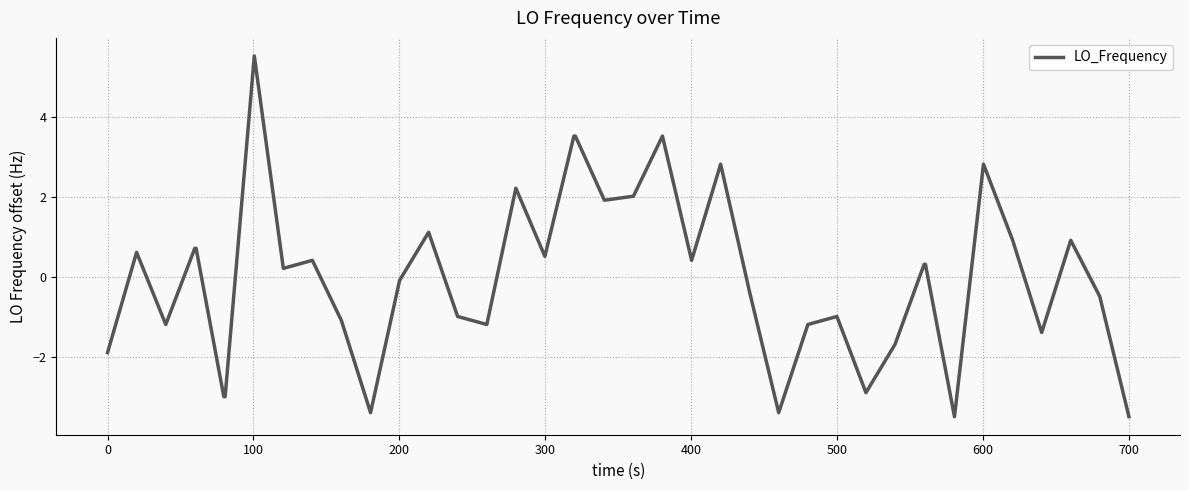

What is the minimum value shown in the chart?

-3.5